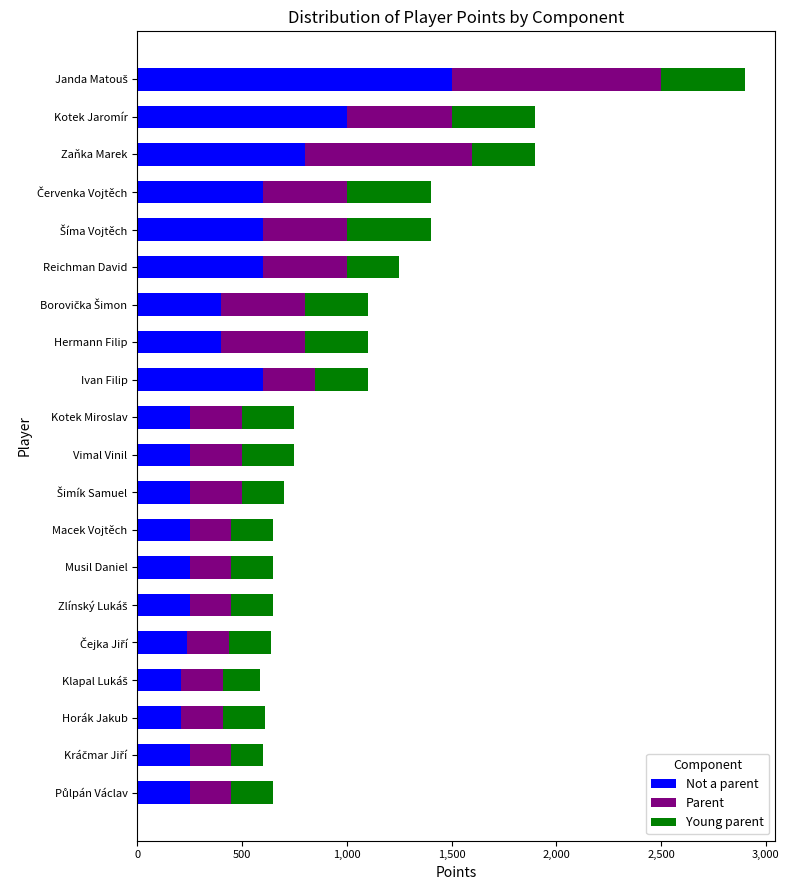

Where is Not a parent nearest to the value 855?

Zaňka Marek